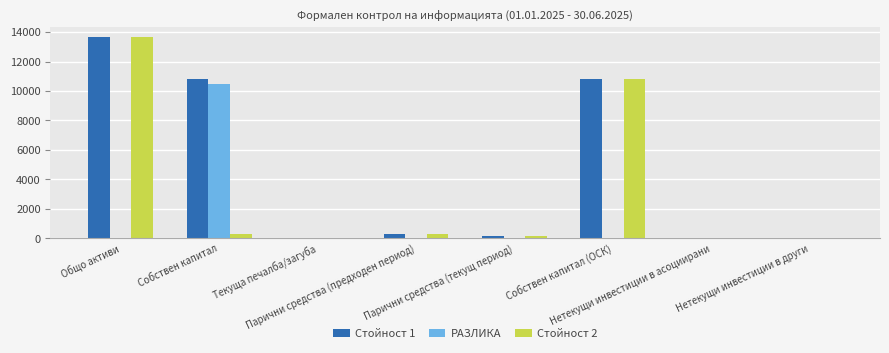

The Стойност 1 series shows 1 at Нетекущи инвестиции в асоциирани. True or false?

False